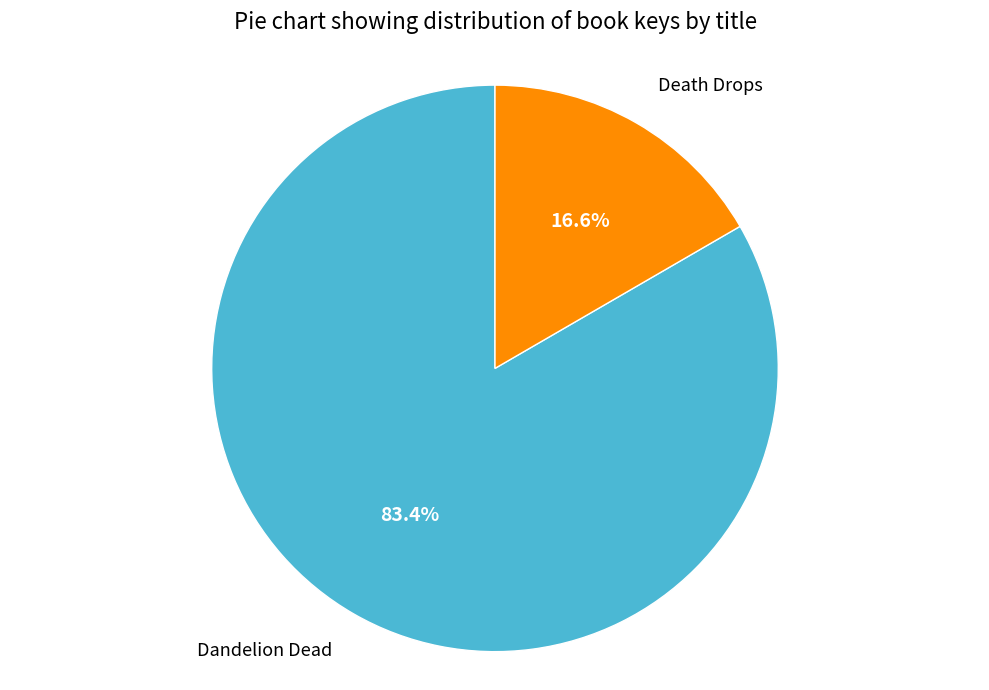

Does any single category account for the majority?

Yes